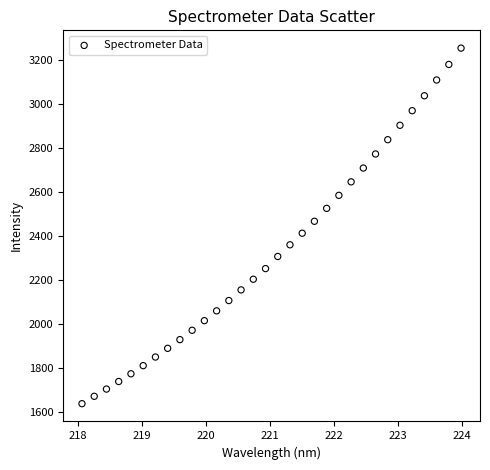

What is the range of Y values (max minus min)?

1613.7